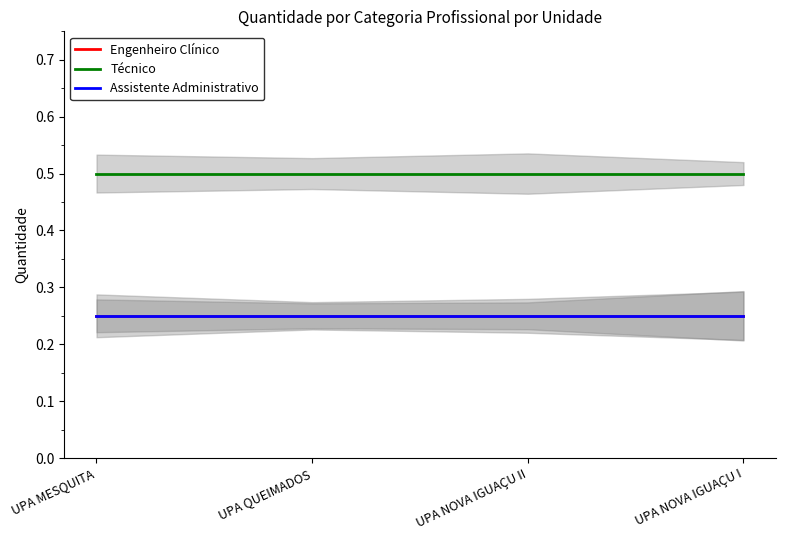

Reading right to left, transcribe all the data shown in this chart.

Engenheiro Clínico: UPA NOVA IGUAÇU I=0.2	UPA NOVA IGUAÇU II=0.2	UPA QUEIMADOS=0.2	UPA MESQUITA=0.2
Técnico: UPA NOVA IGUAÇU I=0.5	UPA NOVA IGUAÇU II=0.5	UPA QUEIMADOS=0.5	UPA MESQUITA=0.5
Assistente Administrativo: UPA NOVA IGUAÇU I=0.2	UPA NOVA IGUAÇU II=0.2	UPA QUEIMADOS=0.2	UPA MESQUITA=0.2